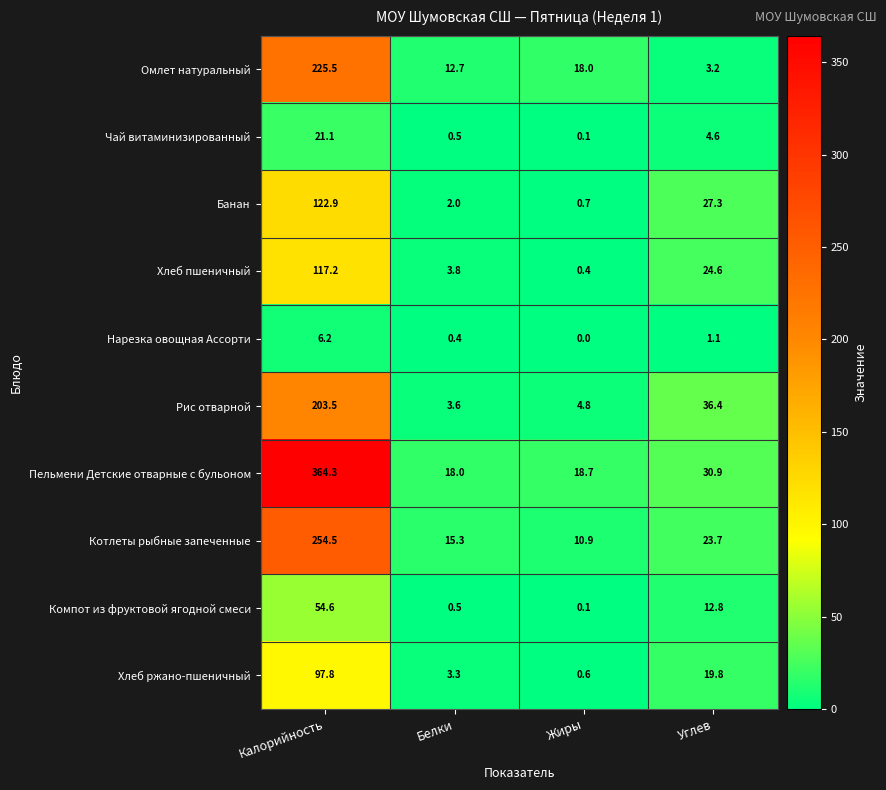

The value of Пельмени Детские отварные с бульоном at Углев is 17.4. True or false?

False